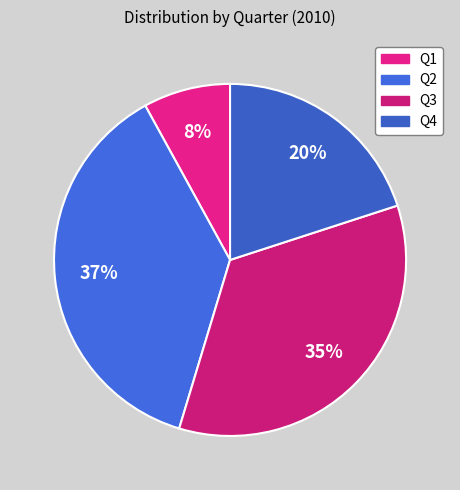

What percentage is NOT represented by Q3?

65.3%